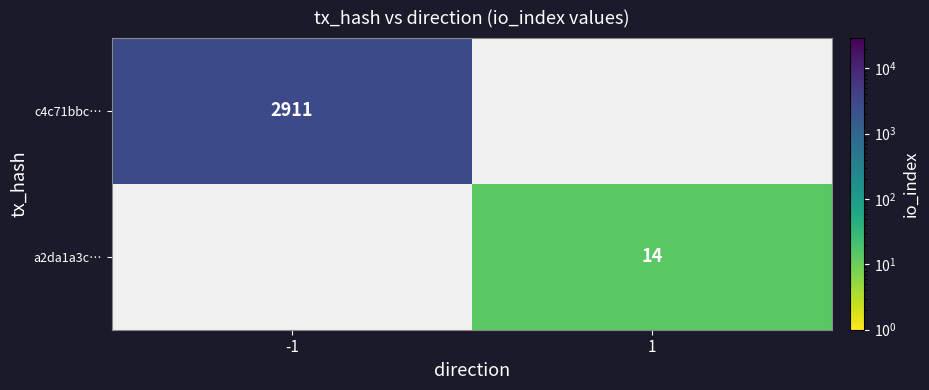

Is the value of c4c71bbc… at -1 greater than the value of a2da1a3c… at 1?

Yes